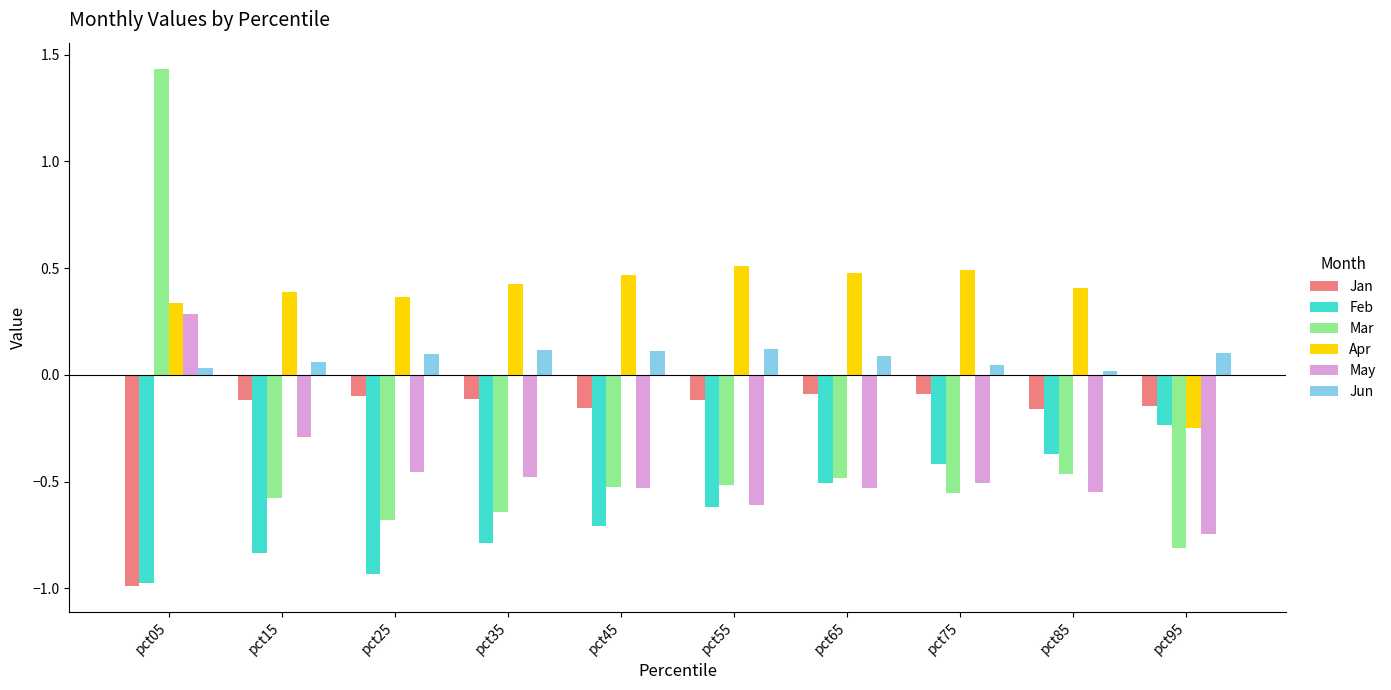

Does the chart contain any negative values?

Yes